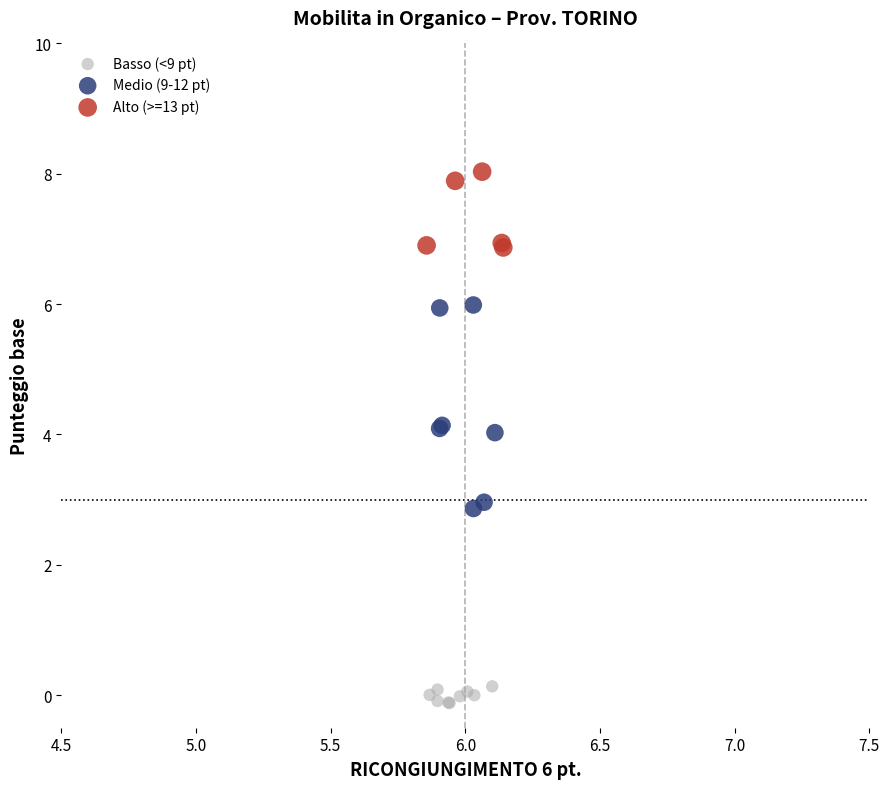

Which series reaches the minimum Y coordinate?

Basso (<9 pt)